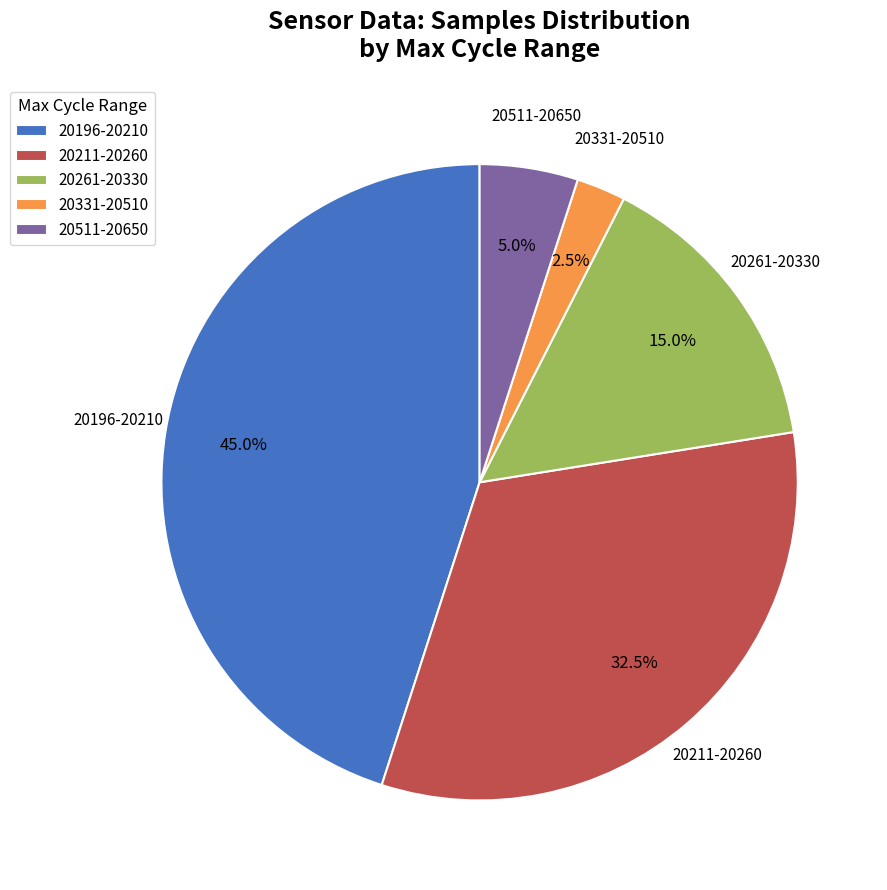

Which slice is the smallest?

20331-20510